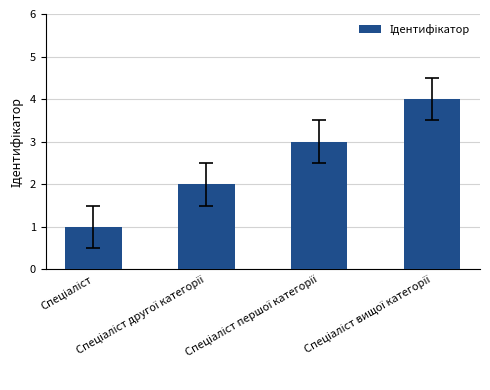

What is the greatest value displayed?

4